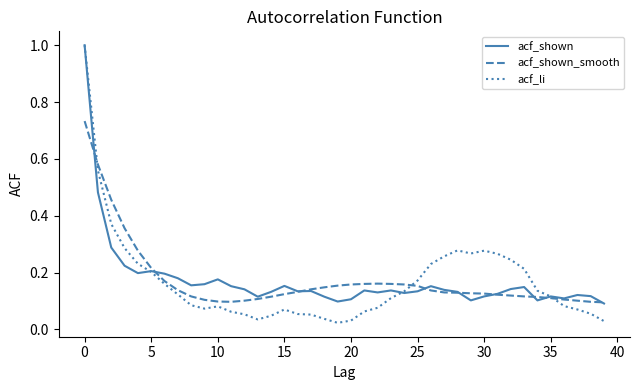

How many categories are shown in the chart?

40